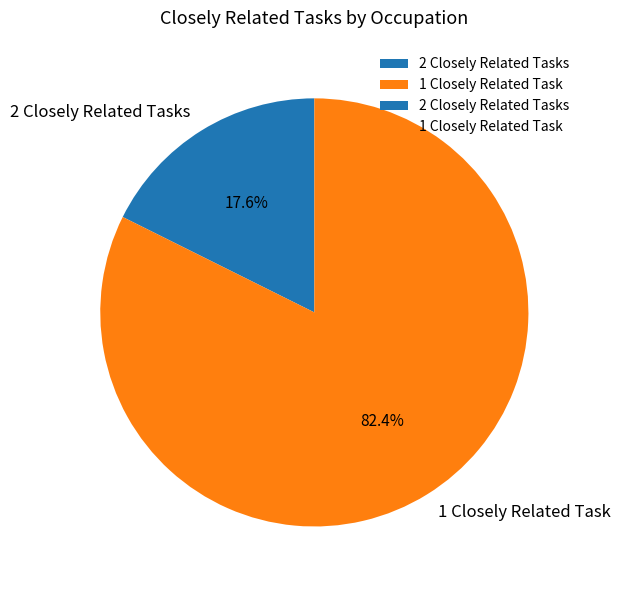

Count the number of slices in the pie.

2